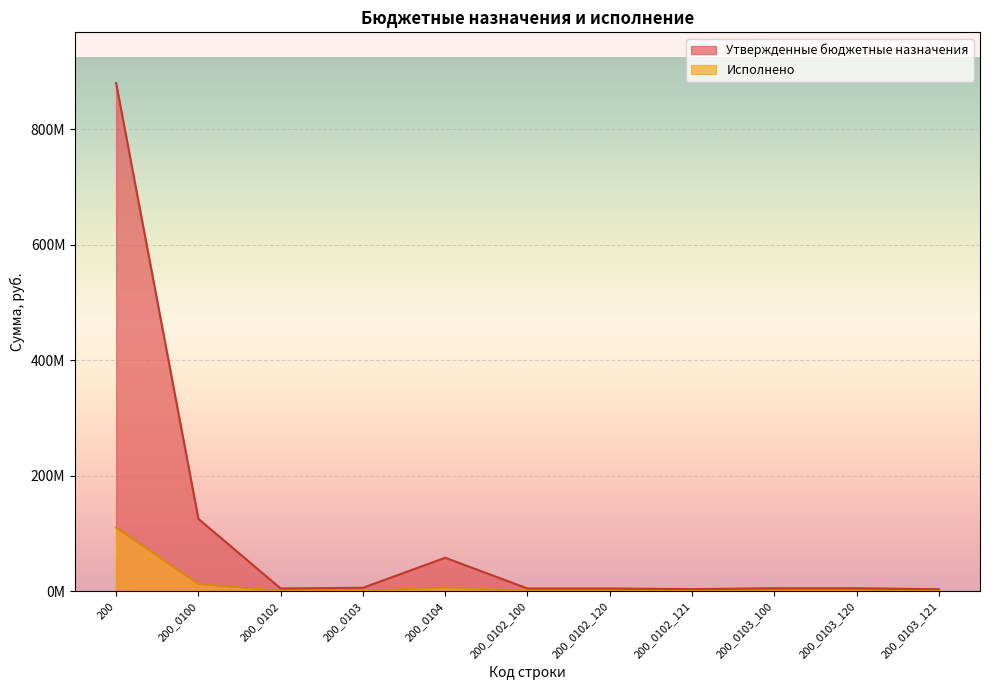

True or false: Утвержденные бюджетные назначения and Исполнено intersect in this chart.

False